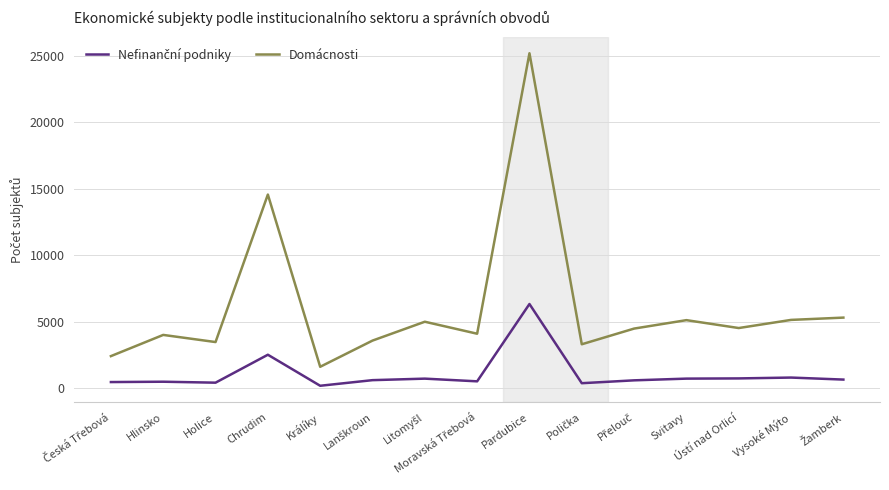

At which label is Domácnosti closest to 13400?

Chrudim